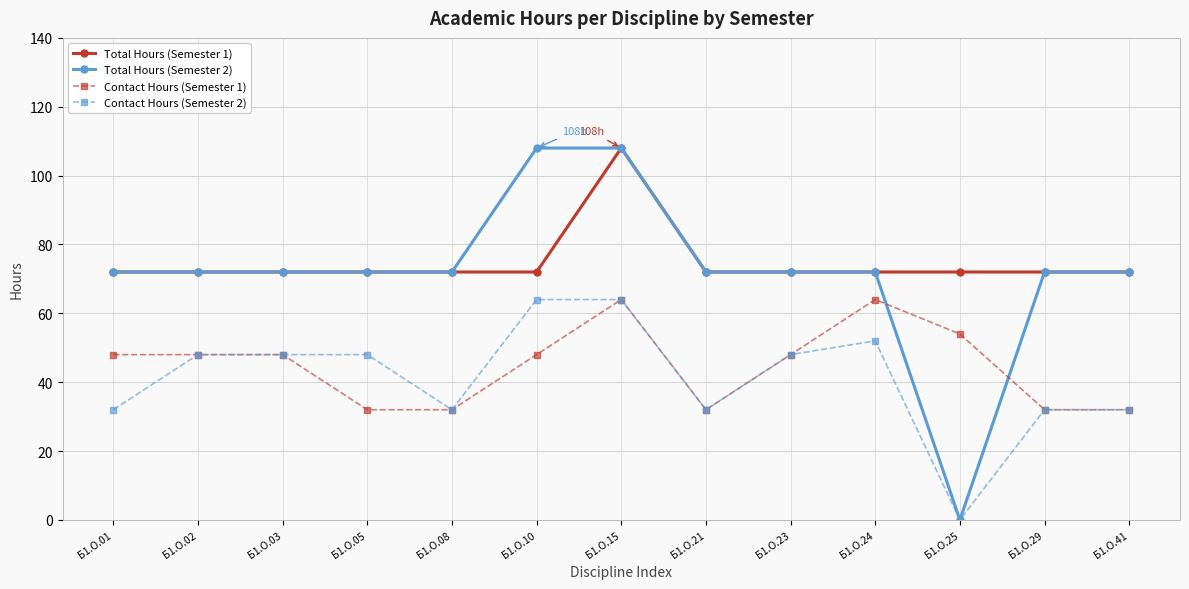

True or false: Contact Hours (Semester 1) has more than 1 interior local peaks.

True